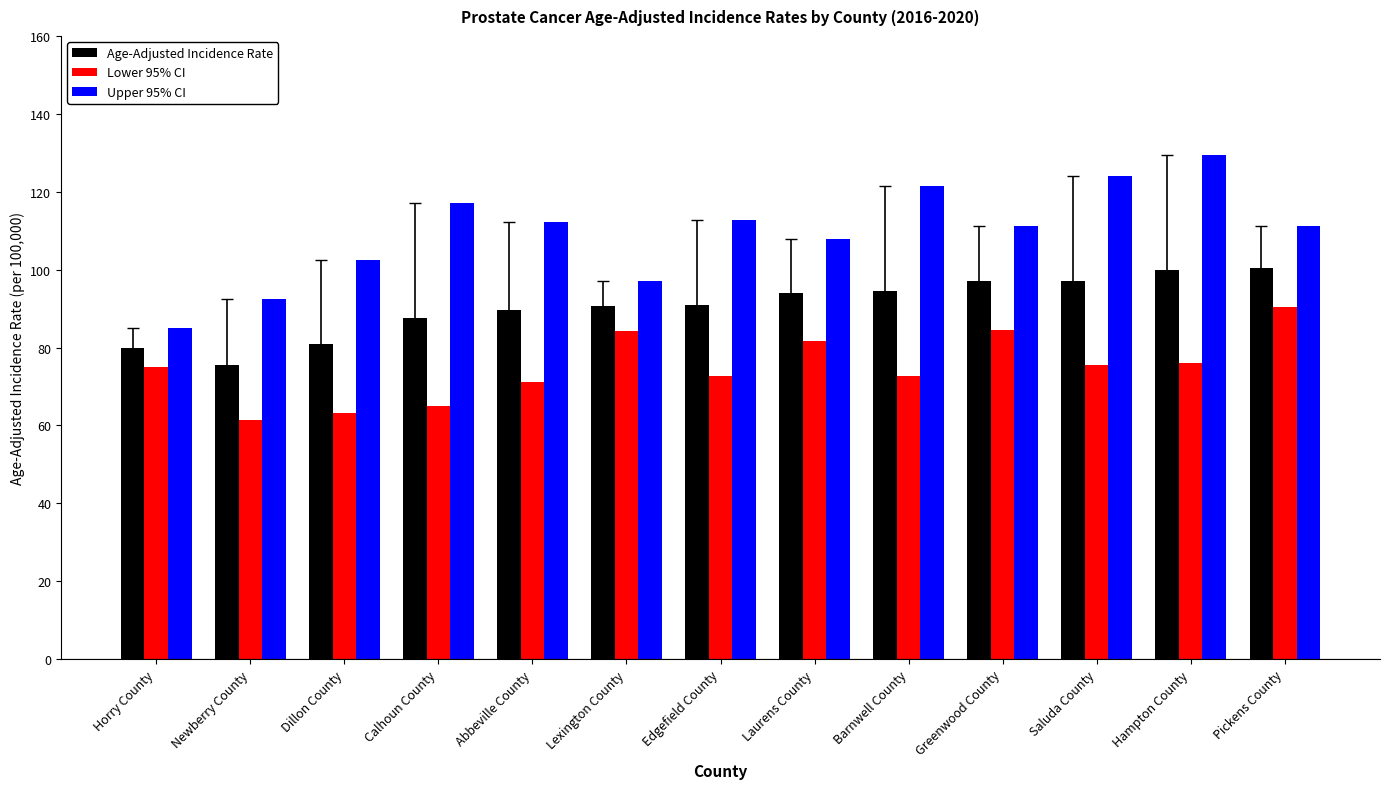

Is it true that Age-Adjusted Incidence Rate equals 59.3 at Lexington County?

False